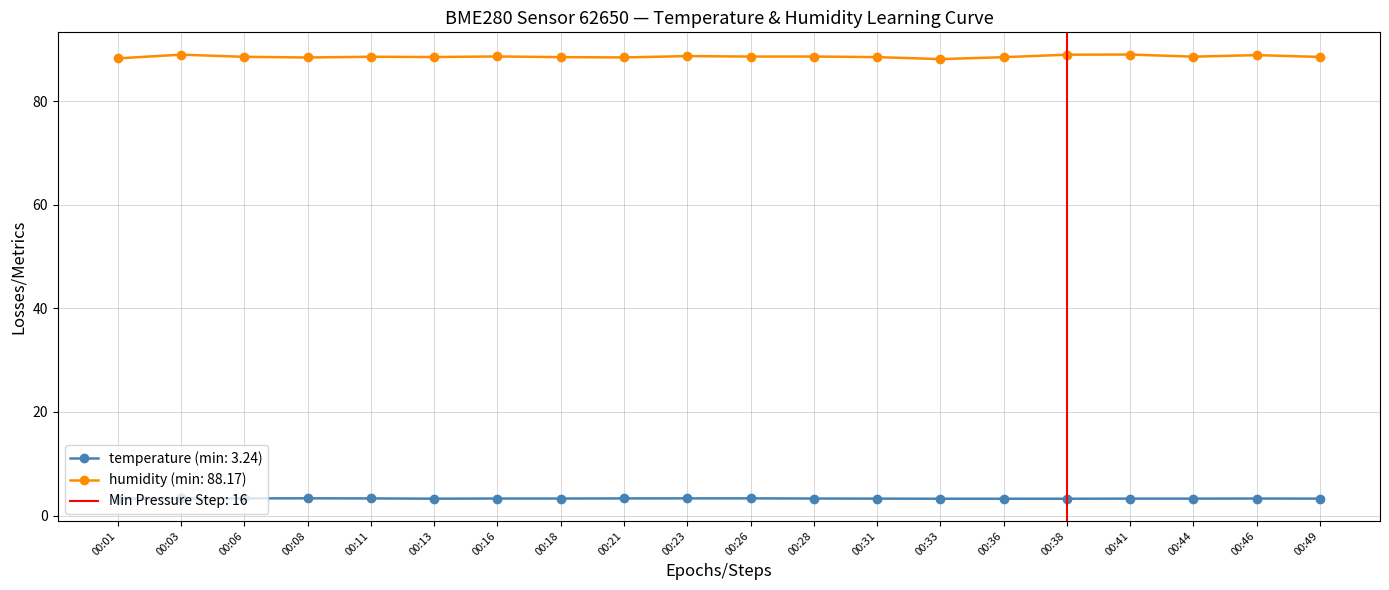

At how many categories does at least one series exceed 68?

20